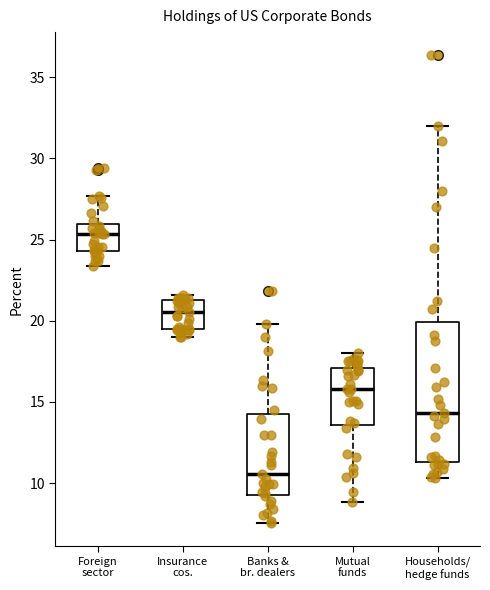

Which box's median line is the lowest?

Banks & br. dealers